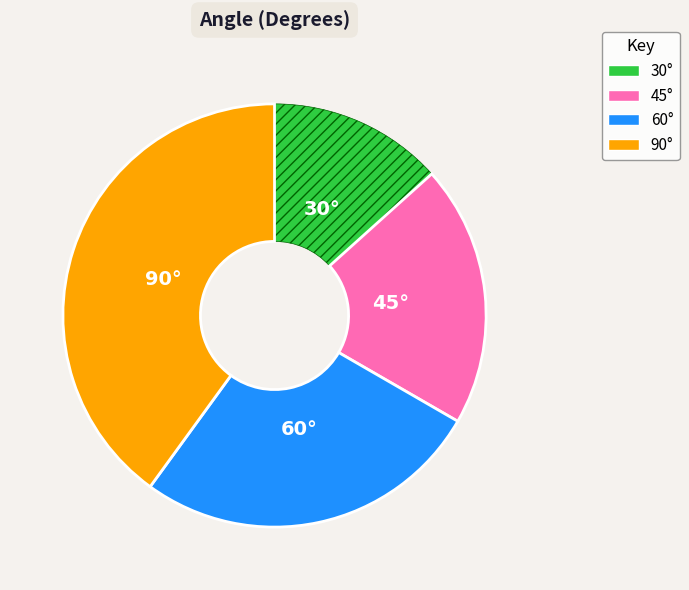

Does any single category account for the majority?

No